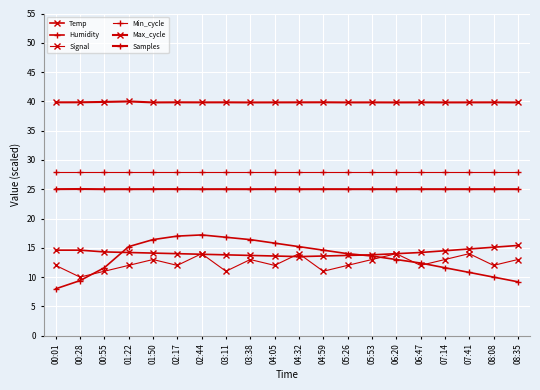

Does the chart have visible grid lines?

Yes